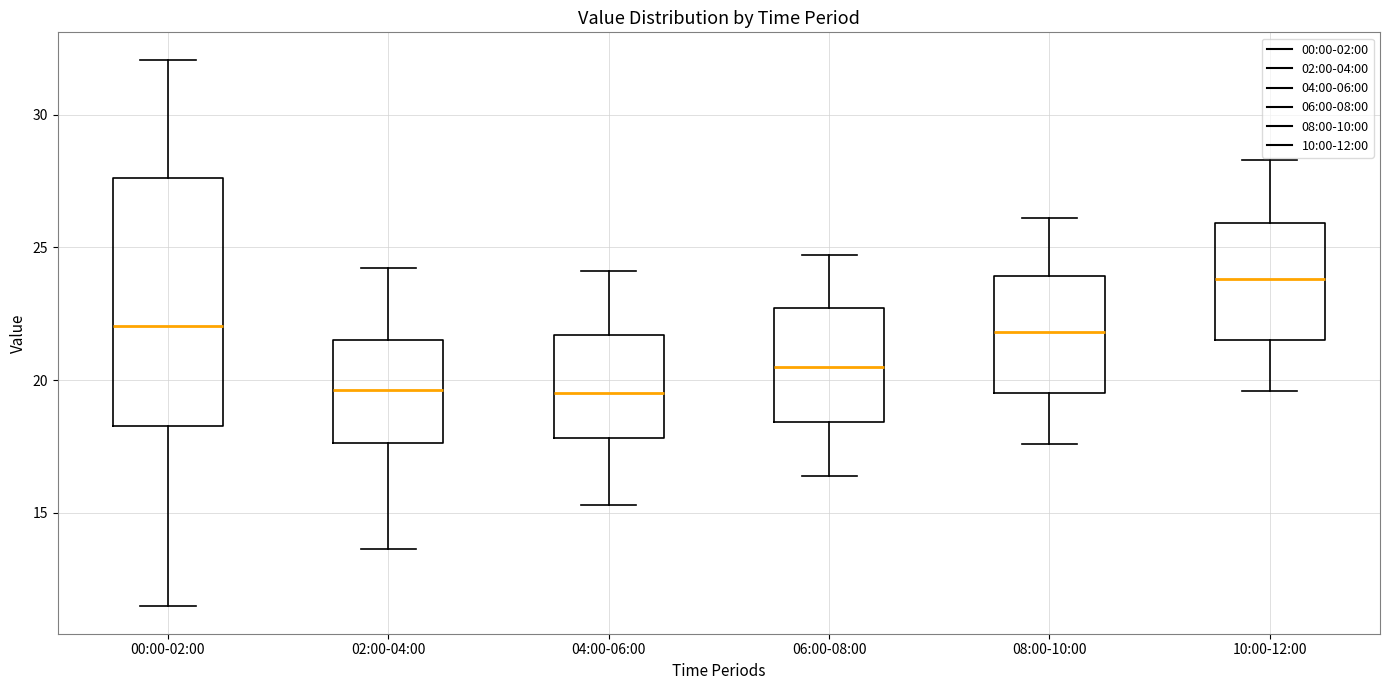

Comparing the boxes themselves (not the whiskers), which one is the tallest?

00:00-02:00